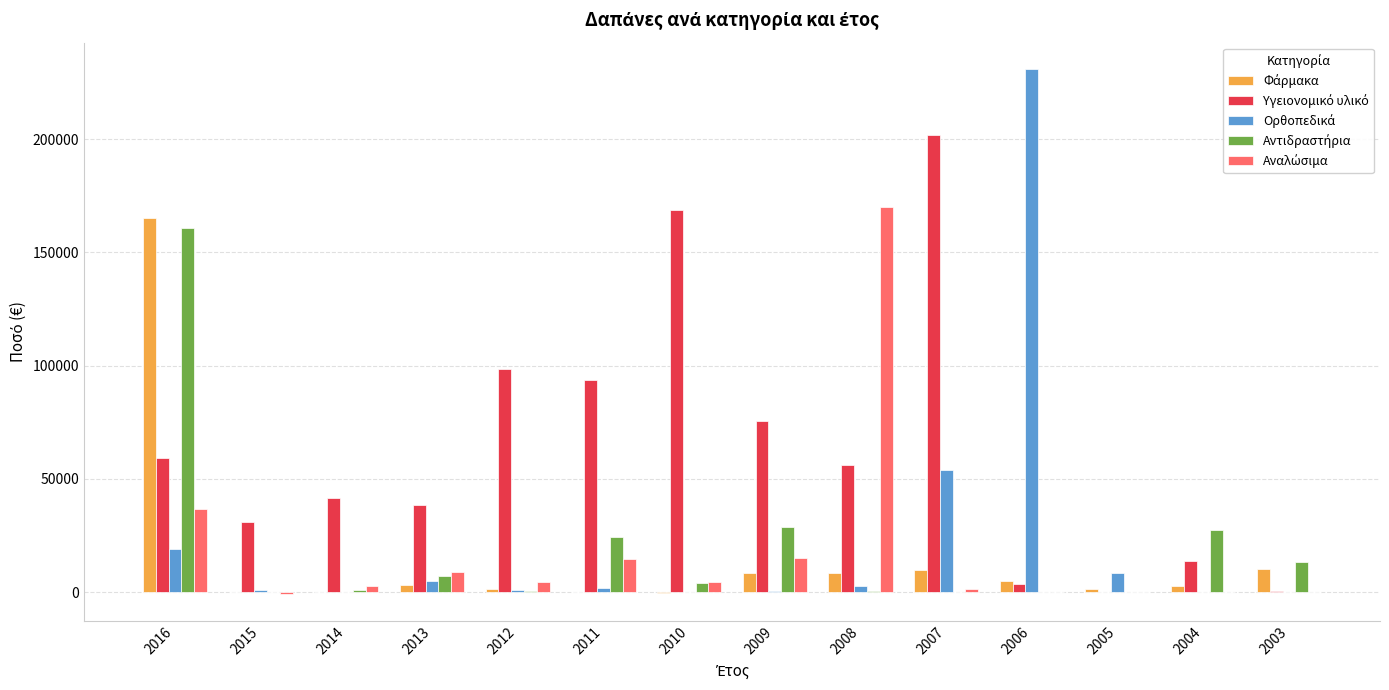

At which category is the sum across all series the highest?

2016